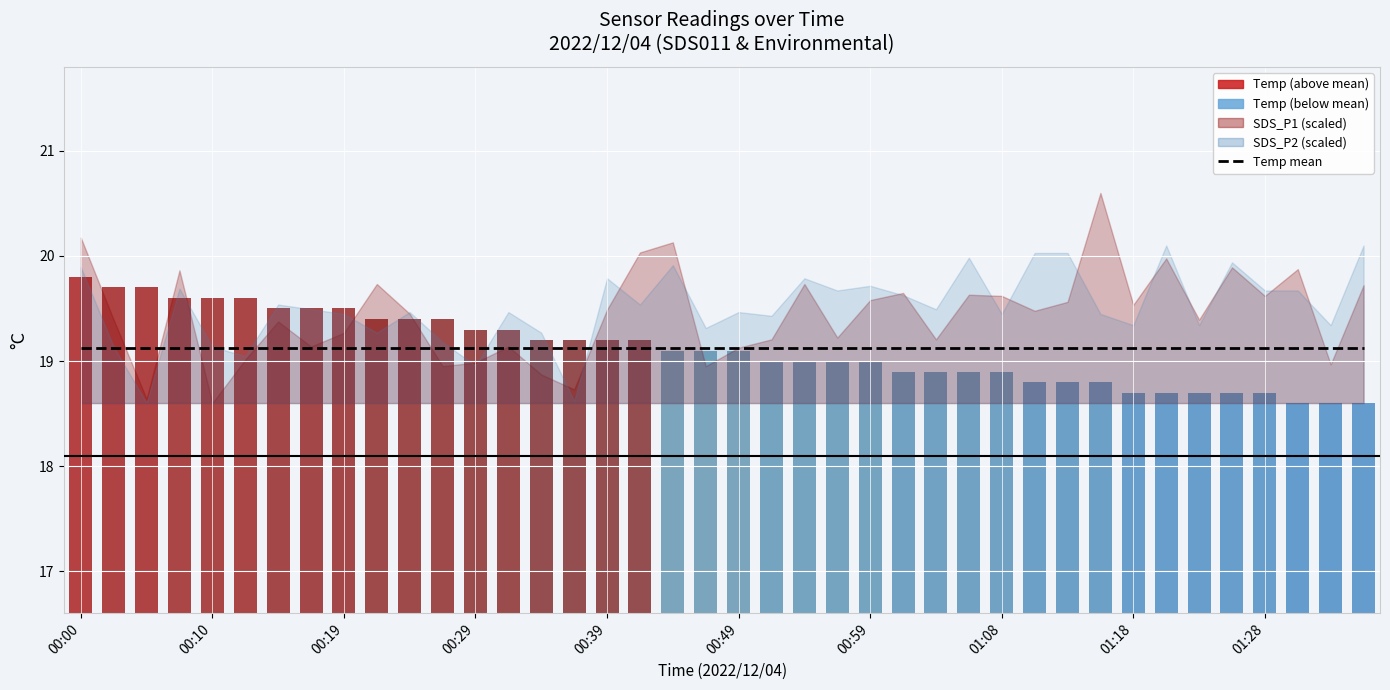

Reading left to right, extract all data points from this chart.

Moyenne (Temp mean): 19.1	19.1	19.1	19.1	19.1	19.1	19.1	19.1	19.1	19.1	19.1	19.1	19.1	19.1	19.1	19.1	19.1	19.1	19.1	19.1	19.1	19.1	19.1	19.1	19.1	19.1	19.1	19.1	19.1	19.1	19.1	19.1	19.1	19.1	19.1	19.1	19.1	19.1	19.1	19.1
Temp: 19.8	19.7	19.7	19.6	19.6	19.6	19.5	19.5	19.5	19.4	19.4	19.4	19.3	19.3	19.2	19.2	19.2	19.2	19.1	19.1	19.1	19.0	19.0	19.0	19.0	18.9	18.9	18.9	18.9	18.8	18.8	18.8	18.7	18.7	18.7	18.7	18.7	18.6	18.6	18.6